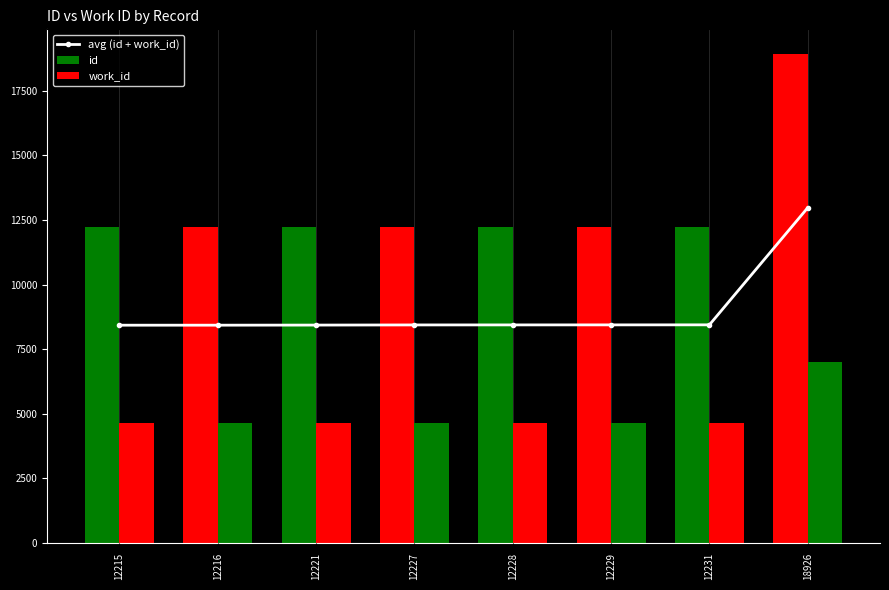

What is the value of the 7th bar from the left?

8440.5